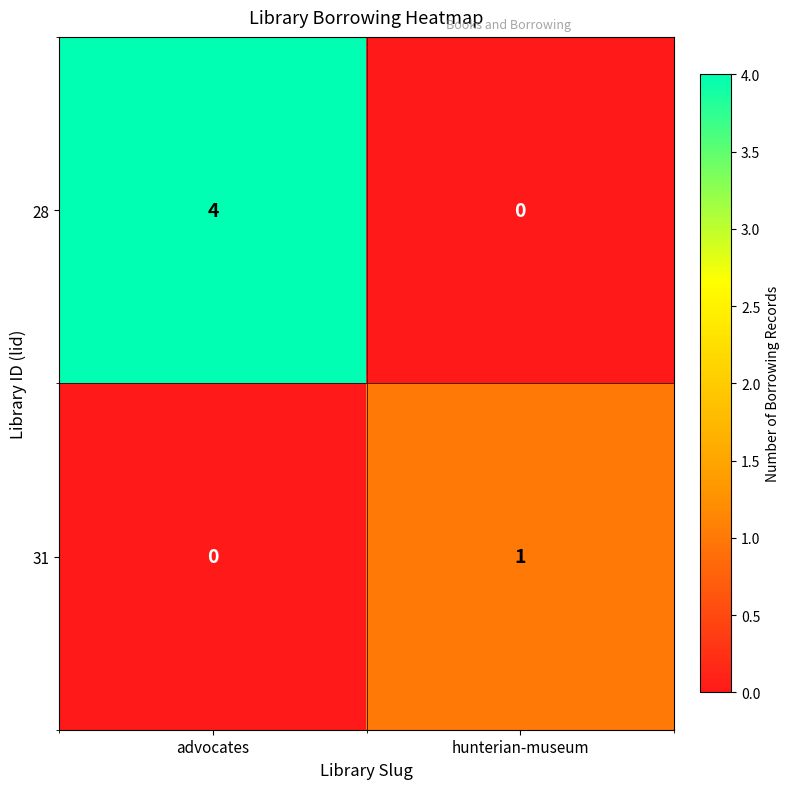

Where is 31 nearest to the value 0?

advocates